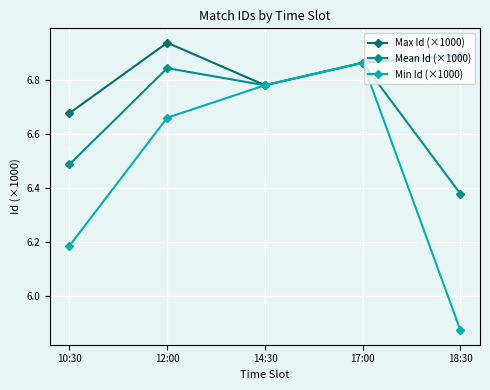

The Min Id (×1000) series shows 4.1 at 10:30. True or false?

False